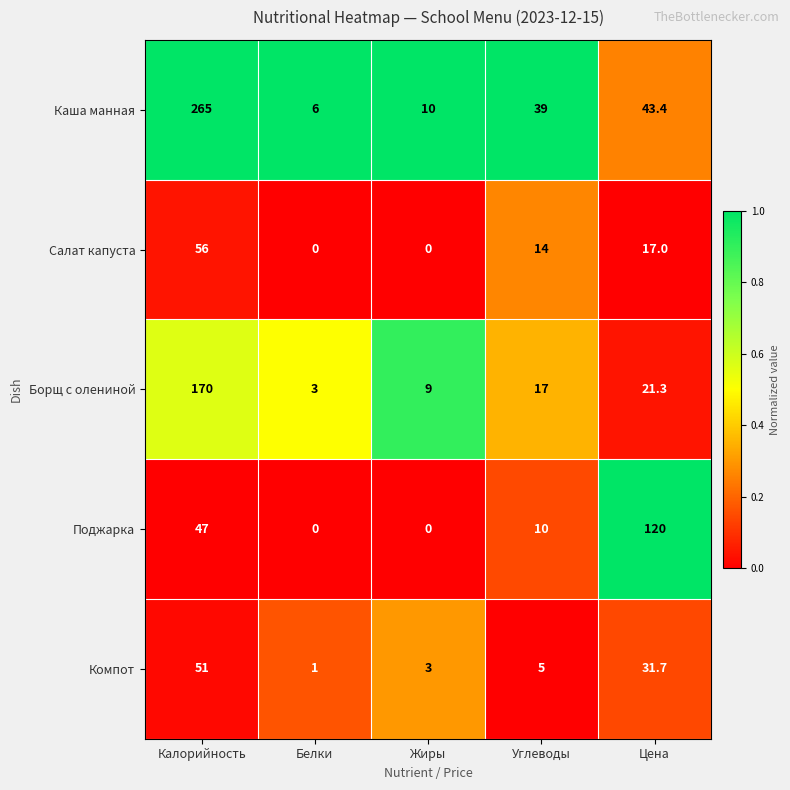

Count the number of categories in the chart.

5